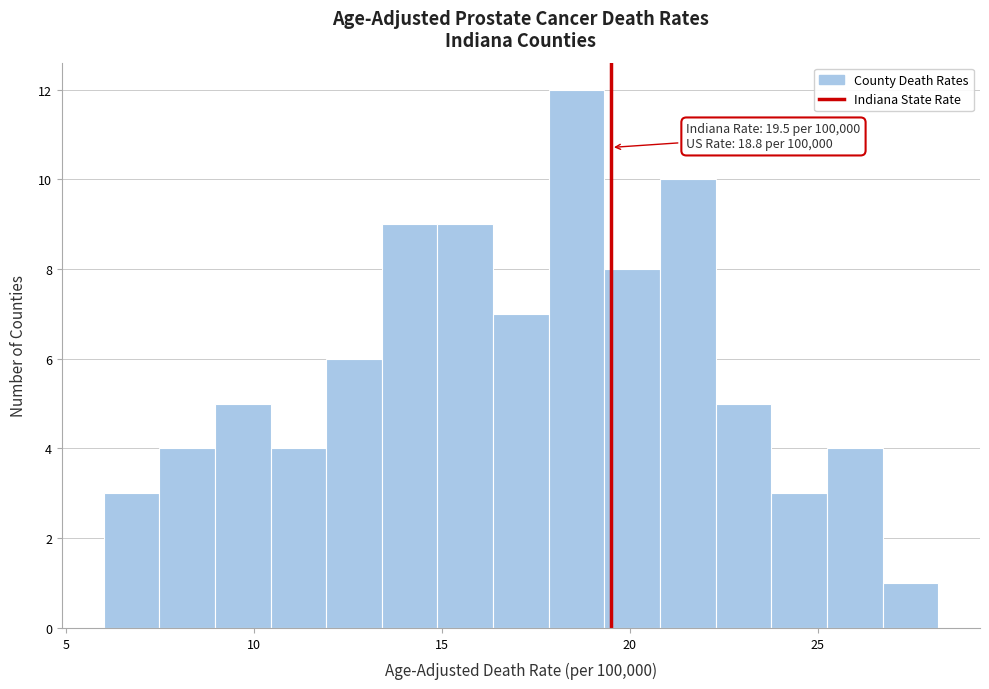

Around what value on the x-axis is the tallest bar? Give the approximate position of its centre, as read against the axis.

18.5